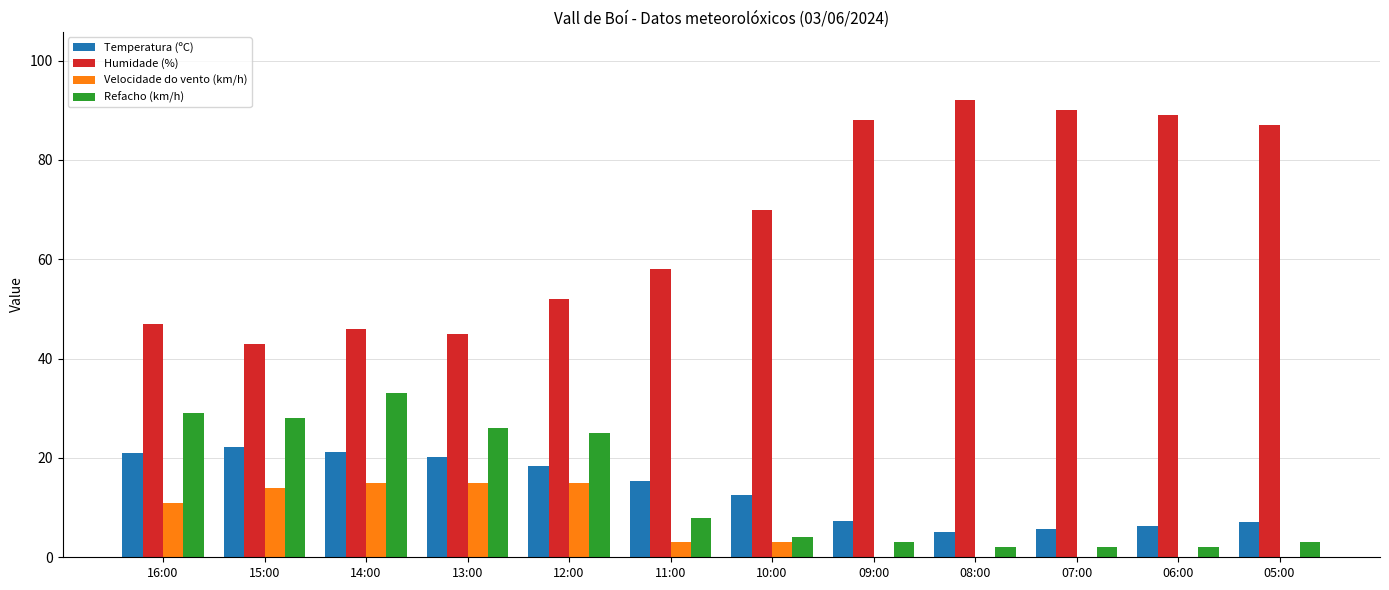

The value of Velocidade do vento (km/h) at 12:00 is 15.0. True or false?

True